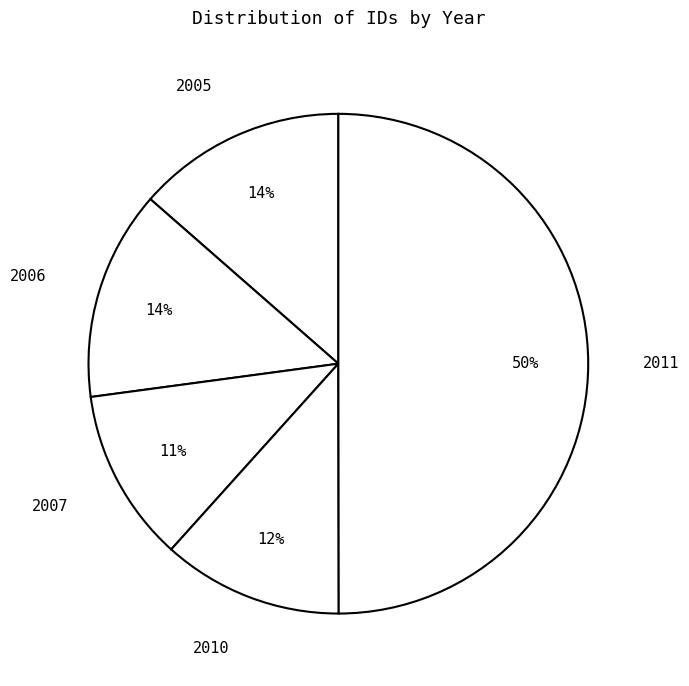

Does 2007 account for over 50% of the chart?

No